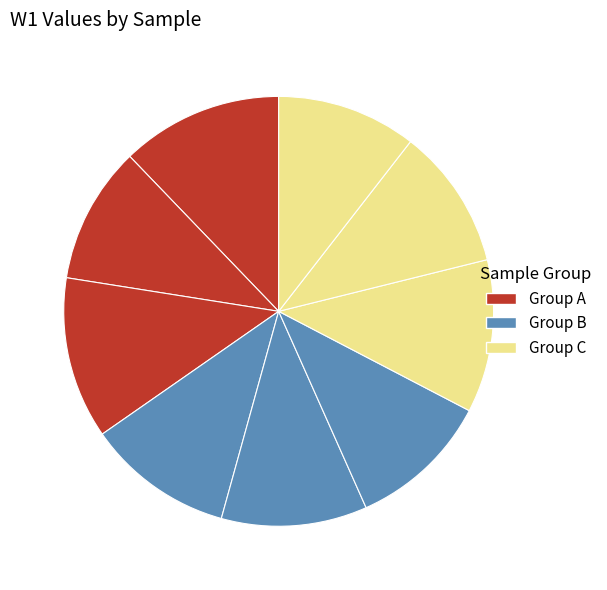

How many segments does this pie chart have?

9